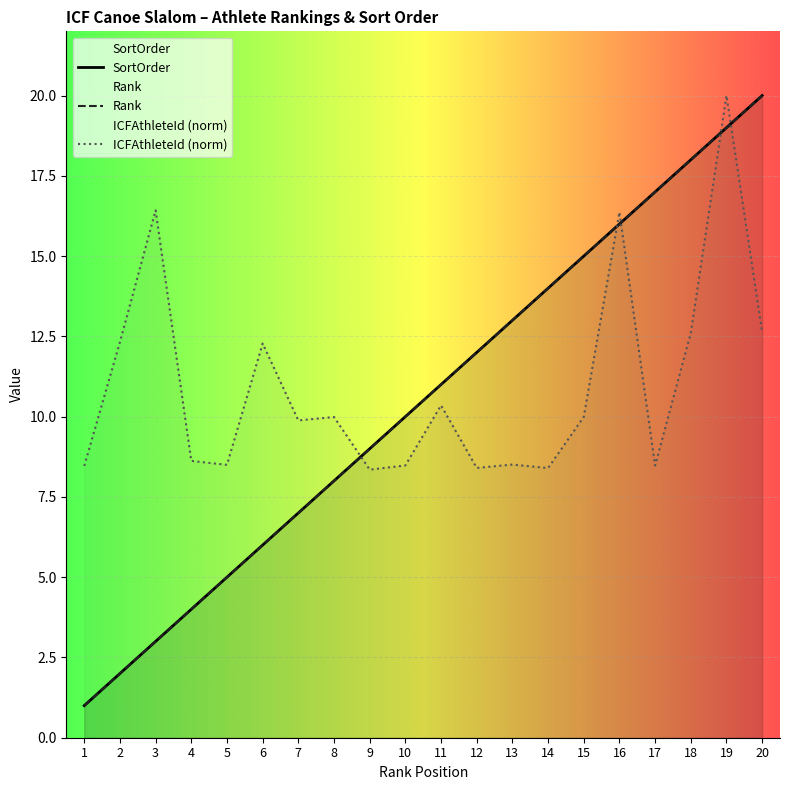

At 10, list the series in order from smallest to largest.

ICFAthleteId, SortOrder, Rank